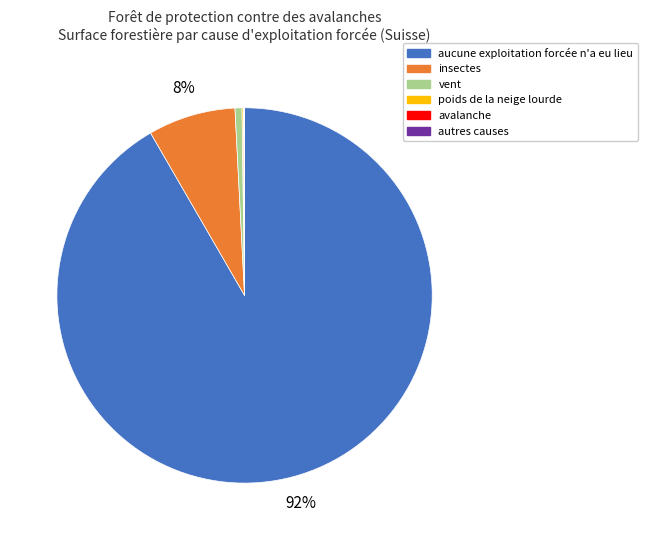

Which slice is the largest?

aucune exploitation forcée n'a eu lieu